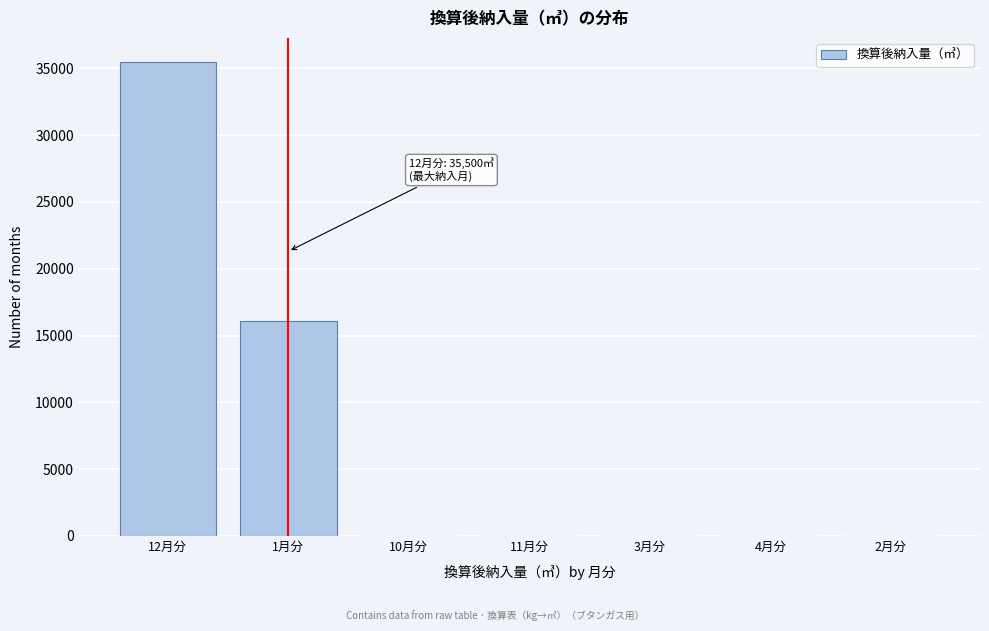

At which label is the value closest to 17751?

1月分